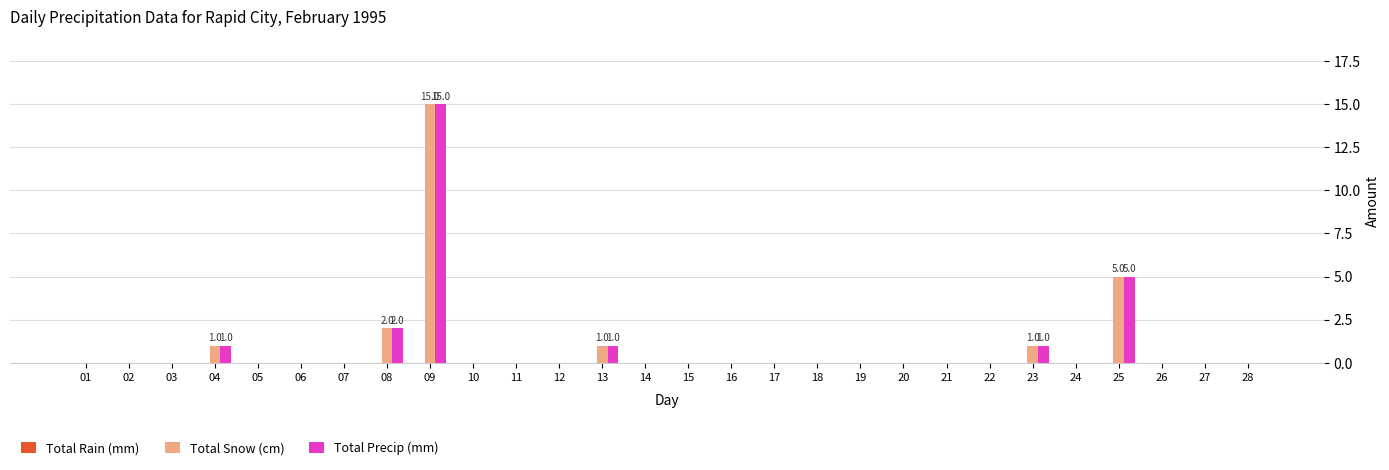

The value of Total Precip (mm) at 19 is 0. True or false?

True